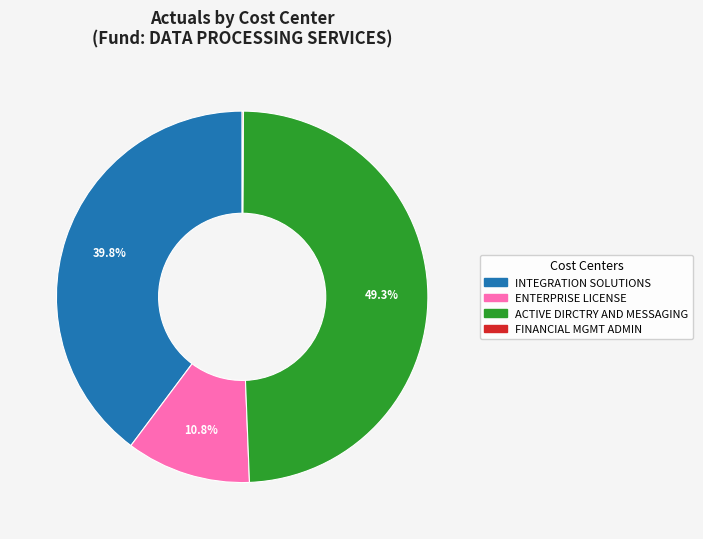

Is there a majority slice in this chart?

No